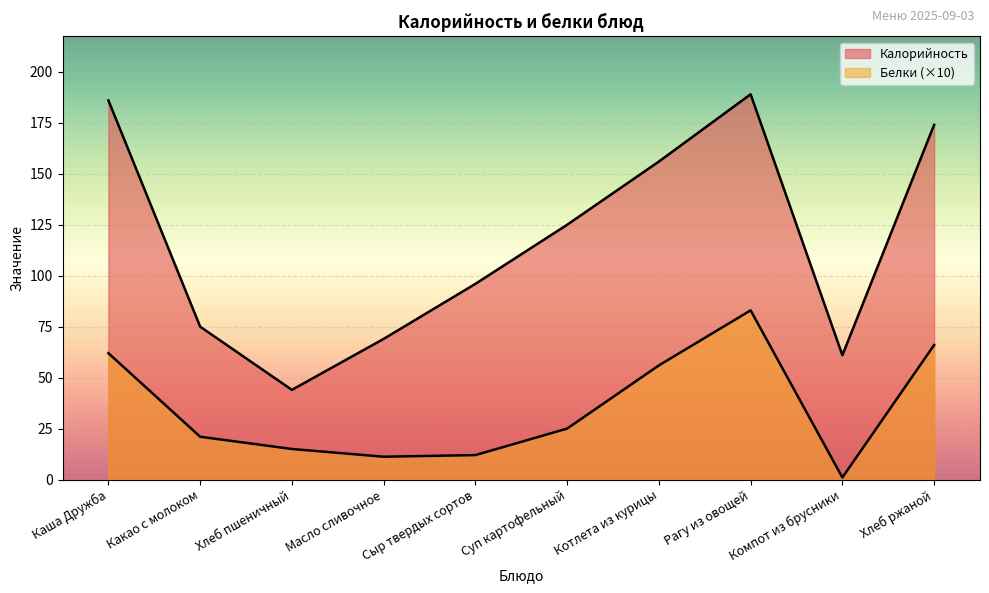

Which series has the largest range (max minus min)?

Калорийность